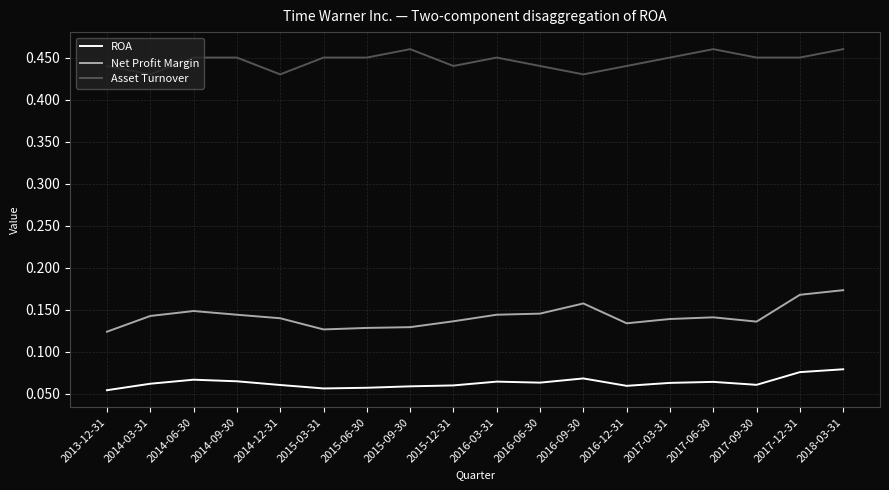

The Net Profit Margin series shows 0.1 at 2016-09-30. True or false?

False